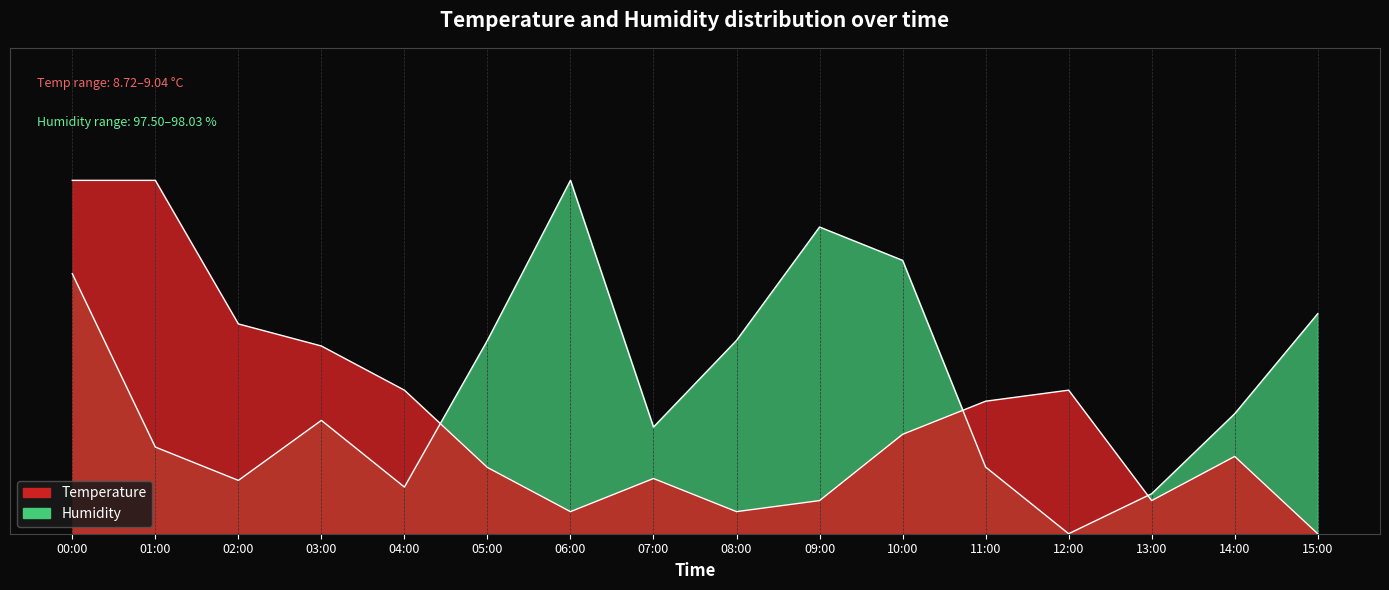

Is it true that temperature equals 0.3 at 12:00?

True